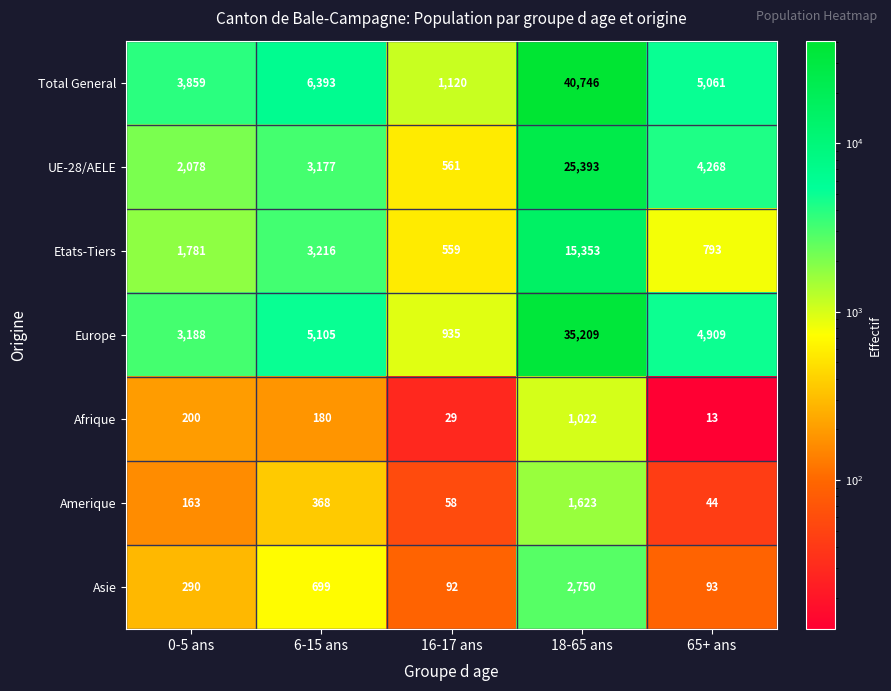

True or false: UE-28/AELE has a value of 3177 at 6-15 ans.

True